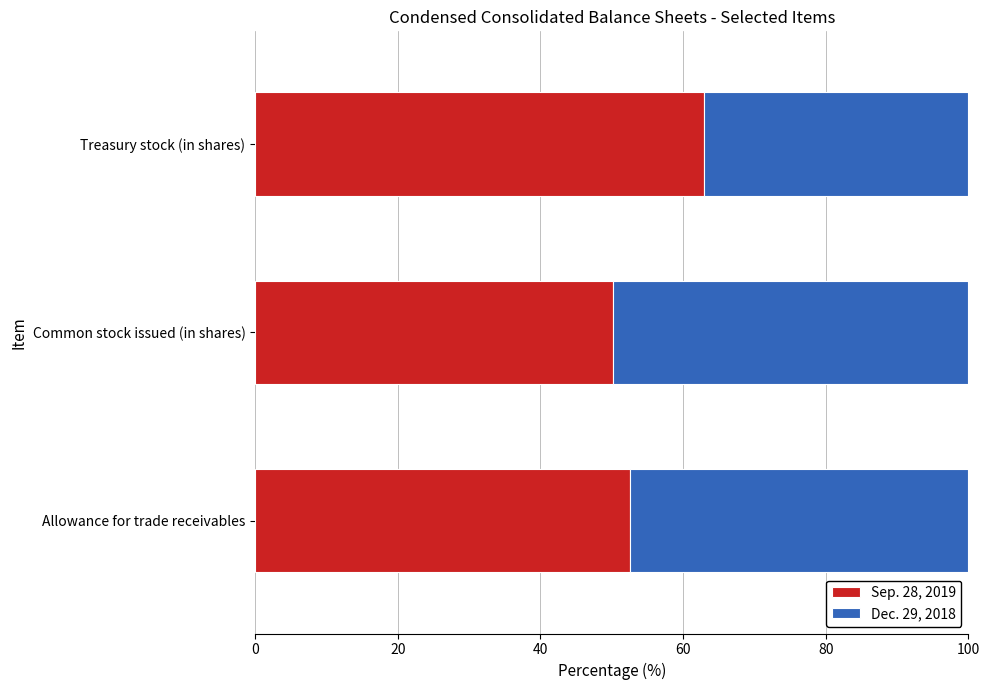

True or false: Sep. 28, 2019 has a value of 52.5 at Allowance for trade receivables.

True